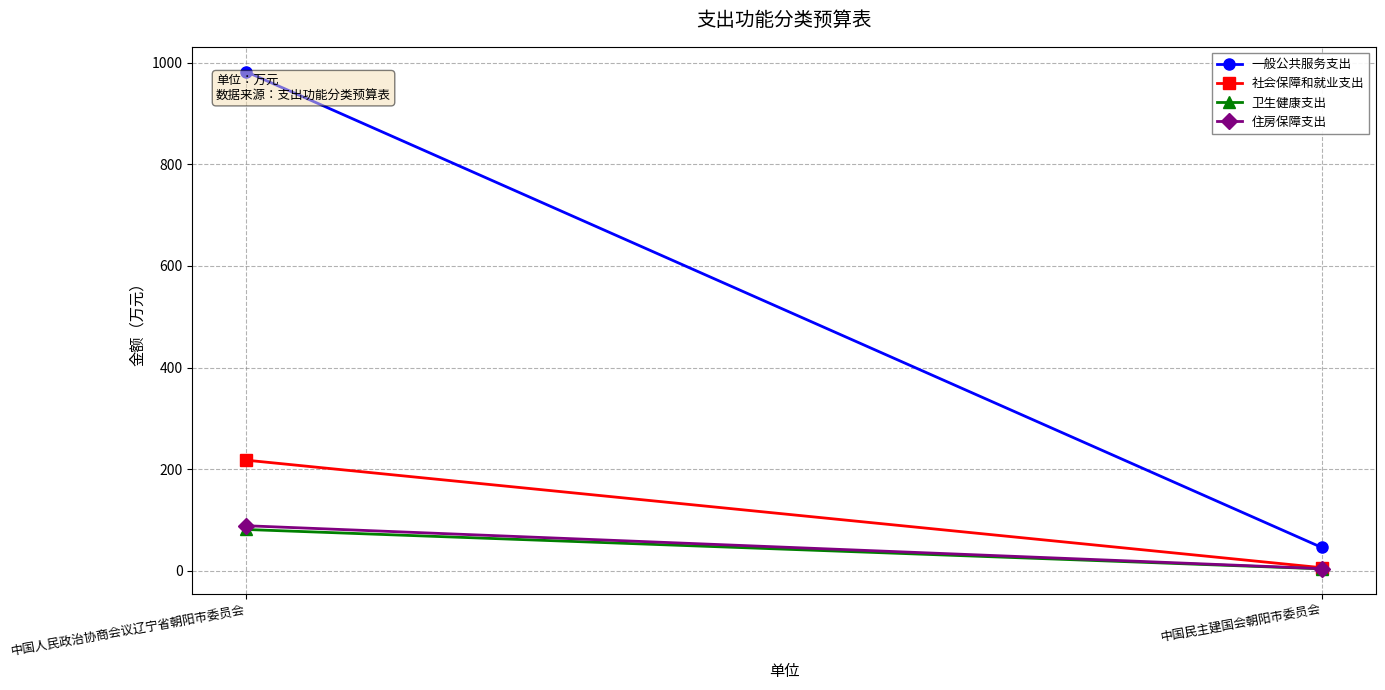

At 中国人民政治协商会议辽宁省朝阳市委员会, list the series in order from largest to smallest.

一般公共服务支出, 社会保障和就业支出, 住房保障支出, 卫生健康支出